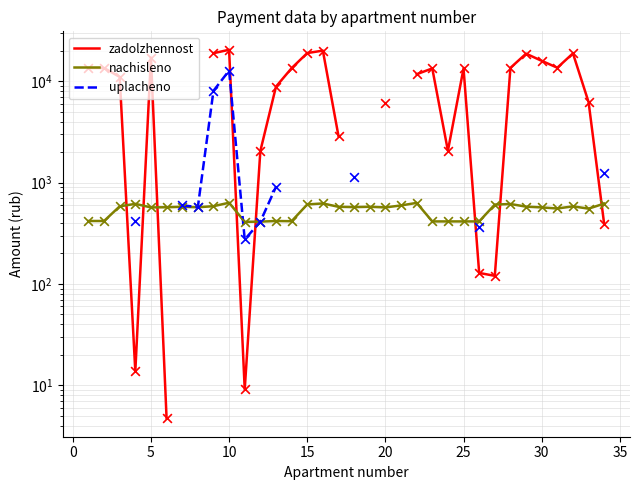

At how many categories does at least one series exceed 20075?

2